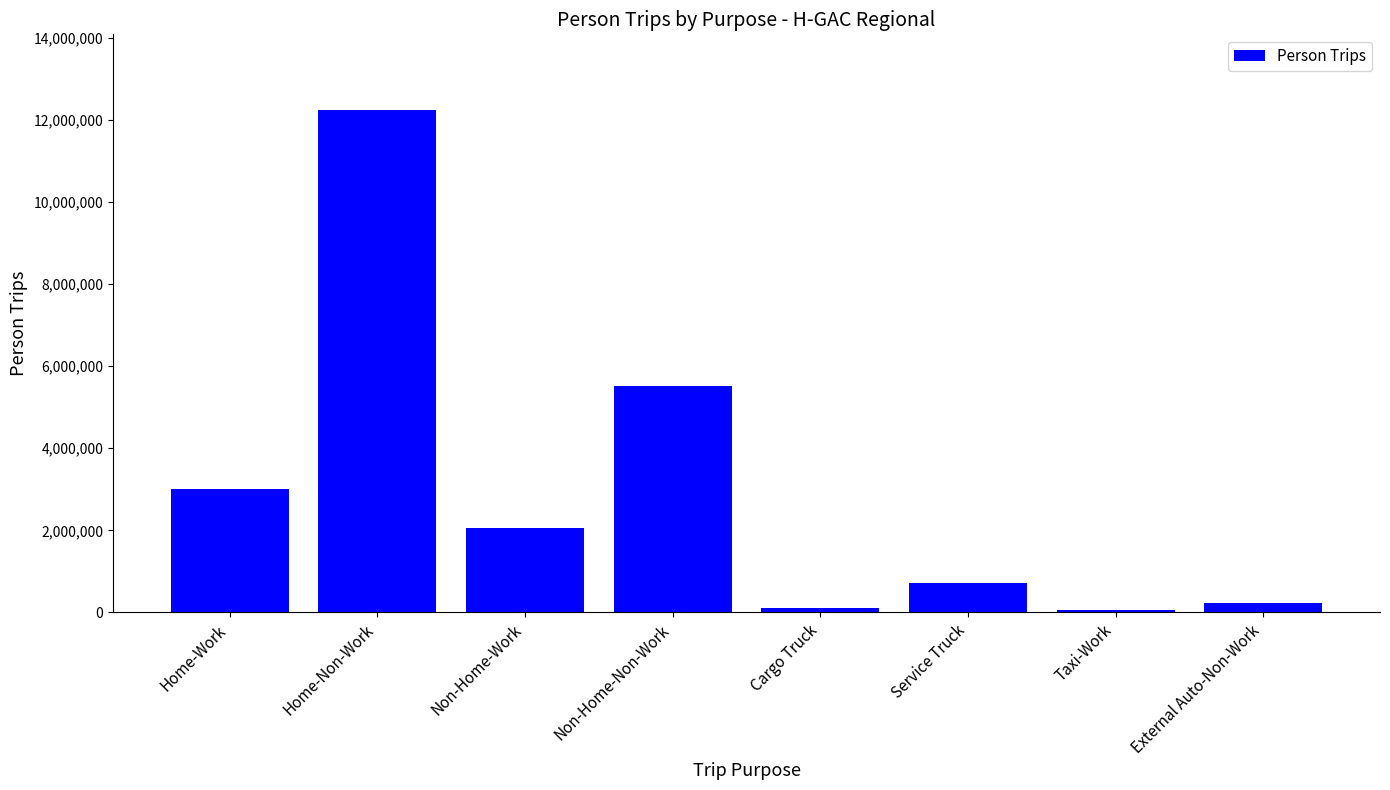

What is the label of the 5th bar from the left?

Cargo Truck